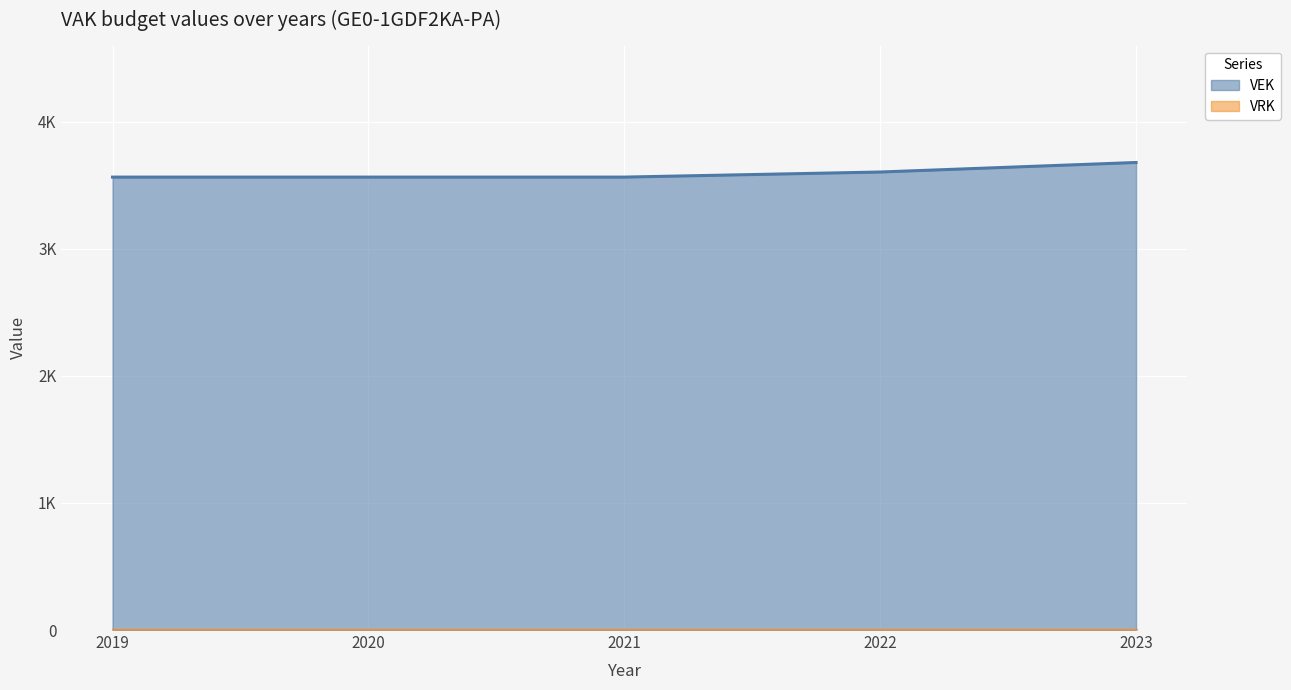

What is the sum of the values at 2020 and 2022?

7170